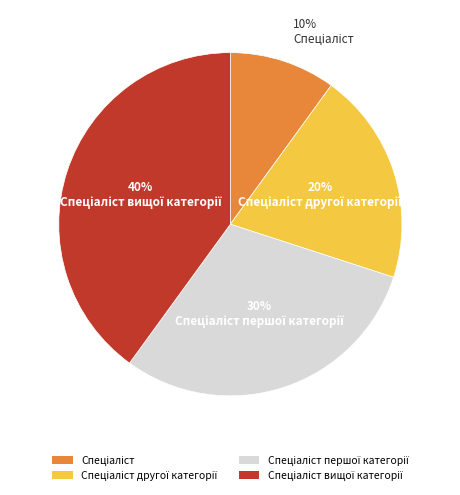

To the nearest percent, what is the difference between the largest and smallest slice percentages?

30%